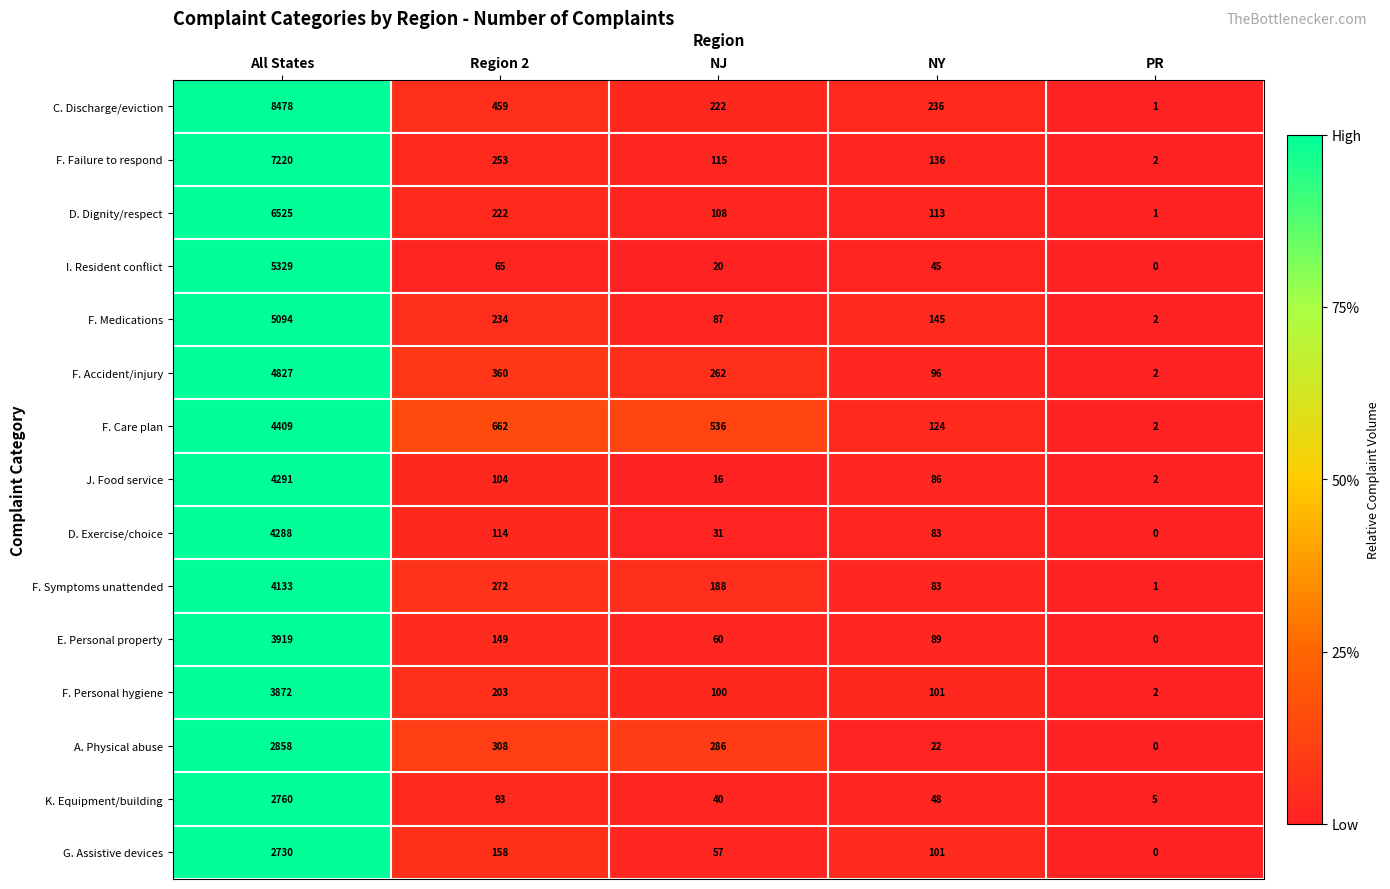

Which series has the largest range (max minus min)?

C. Discharge/eviction